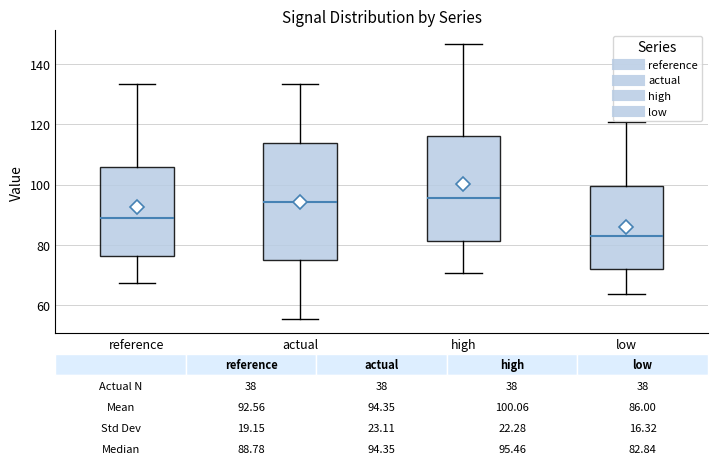

Which box is the tallest, from its lower edge to its upper edge?

actual